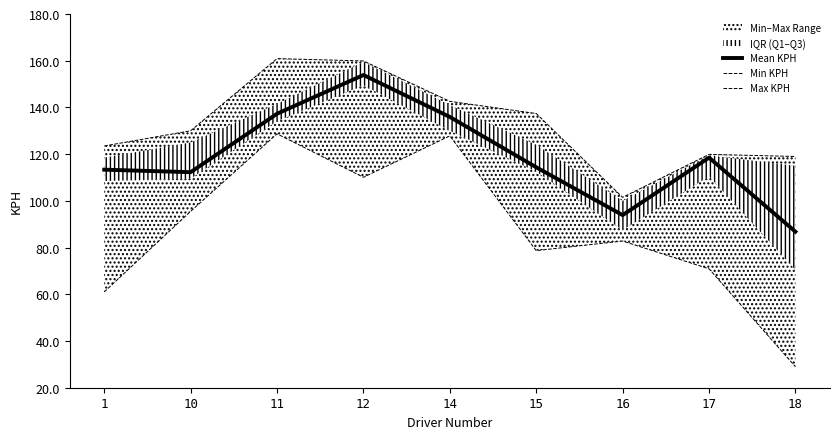

At which label does Mean KPH reach its peak?

12